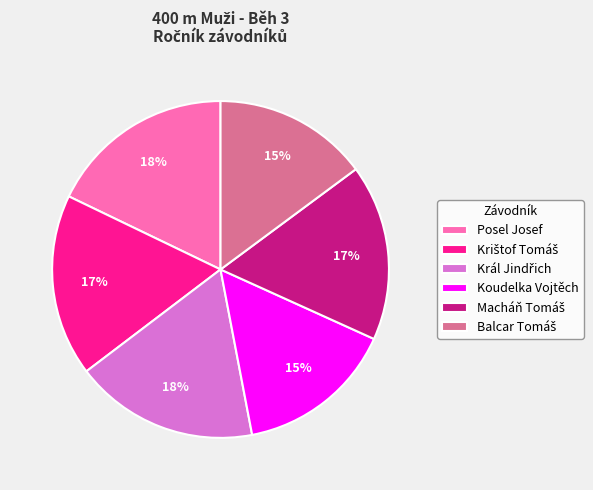

The Koudelka Vojtěch slice represents 9% of the pie. True or false?

False